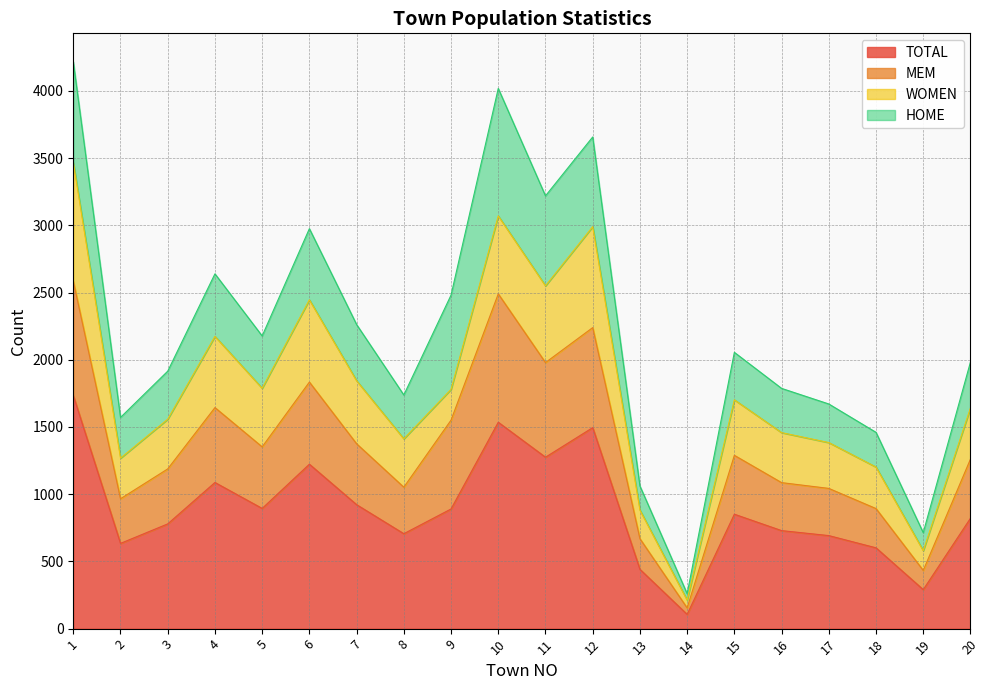

What is the minimum value for TOTAL?

106